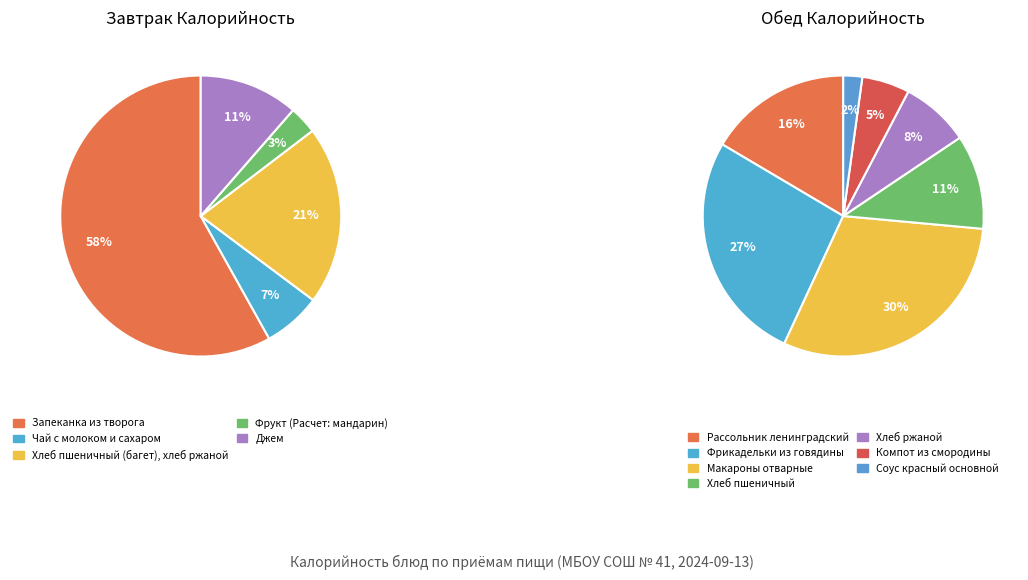

Between Фрукт (Расчет: мандарин) and Хлеб пшеничный, which is larger?

Хлеб пшеничный